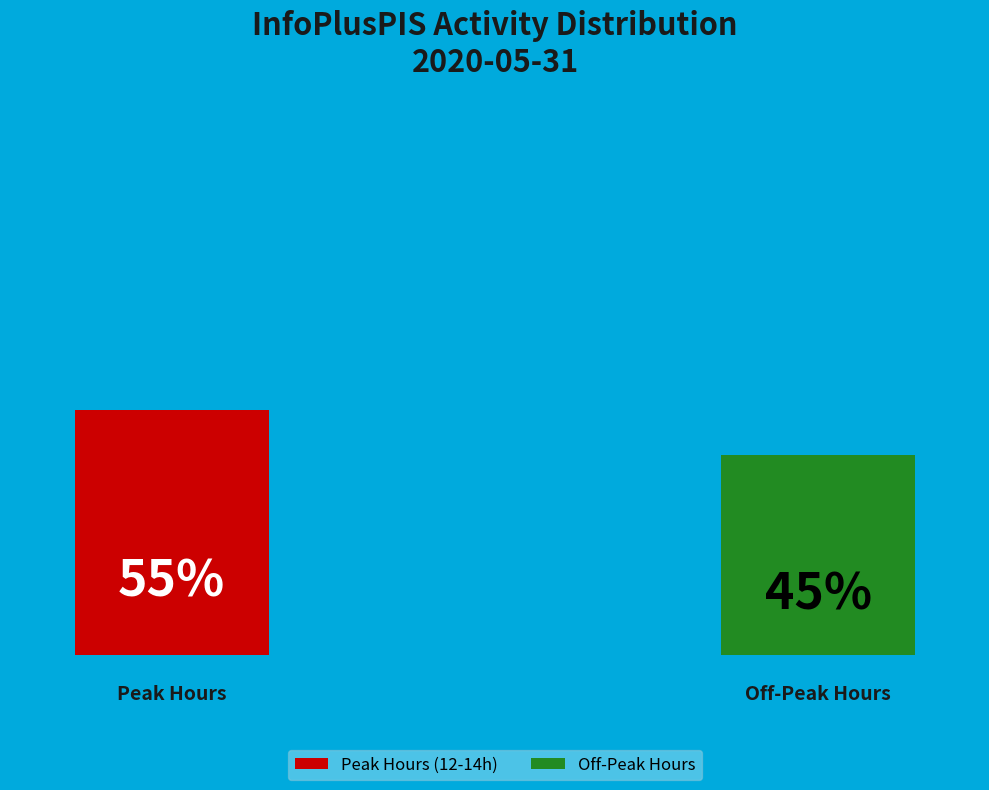

Is 18:00 the majority of the pie?

No